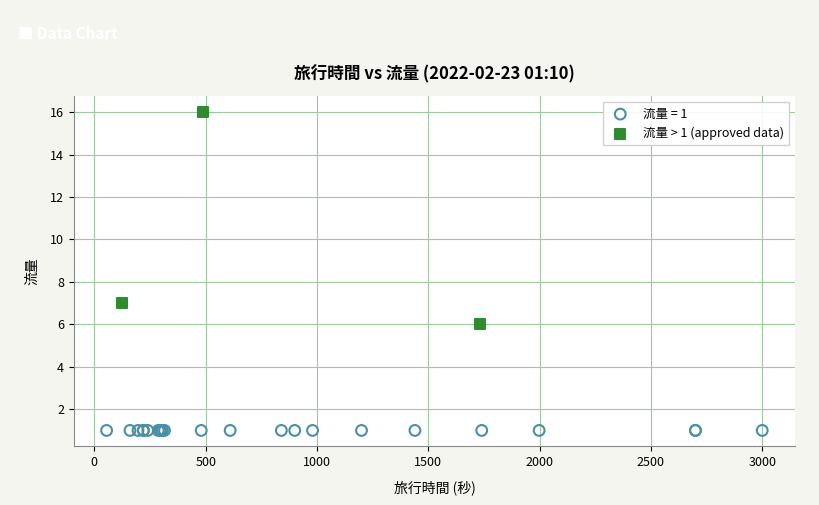

Which series reaches the minimum Y coordinate?

流量 = 1